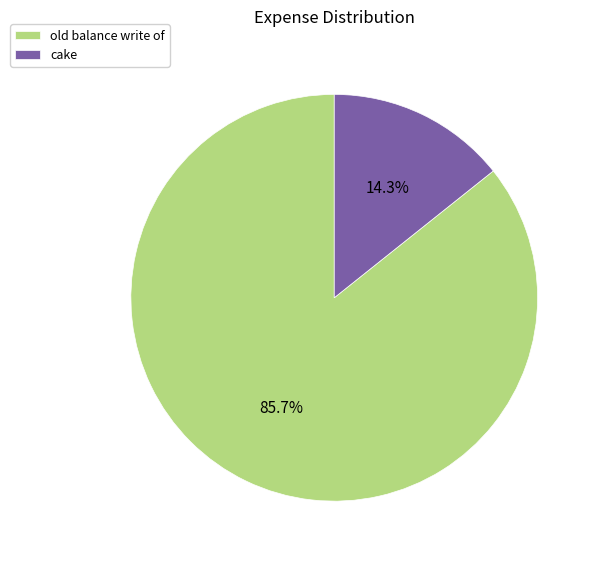

What is the smallest slice in the pie chart?

cake